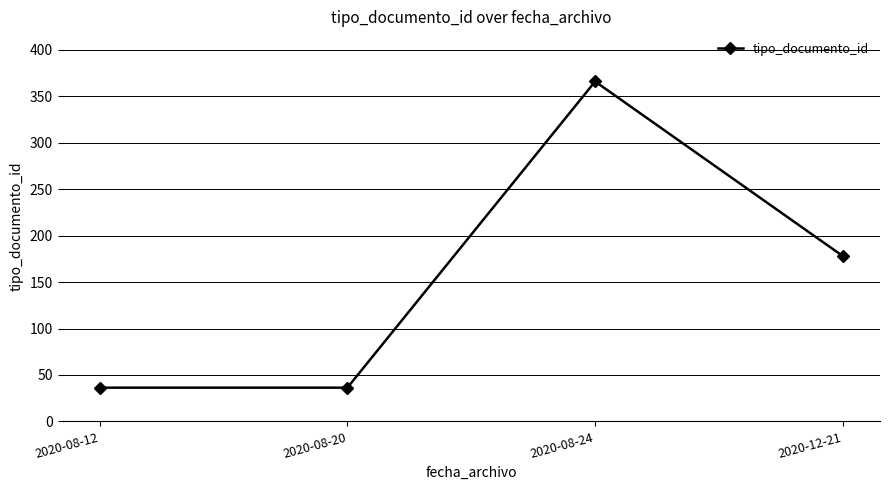

What is the maximum value shown in the chart?

366.0